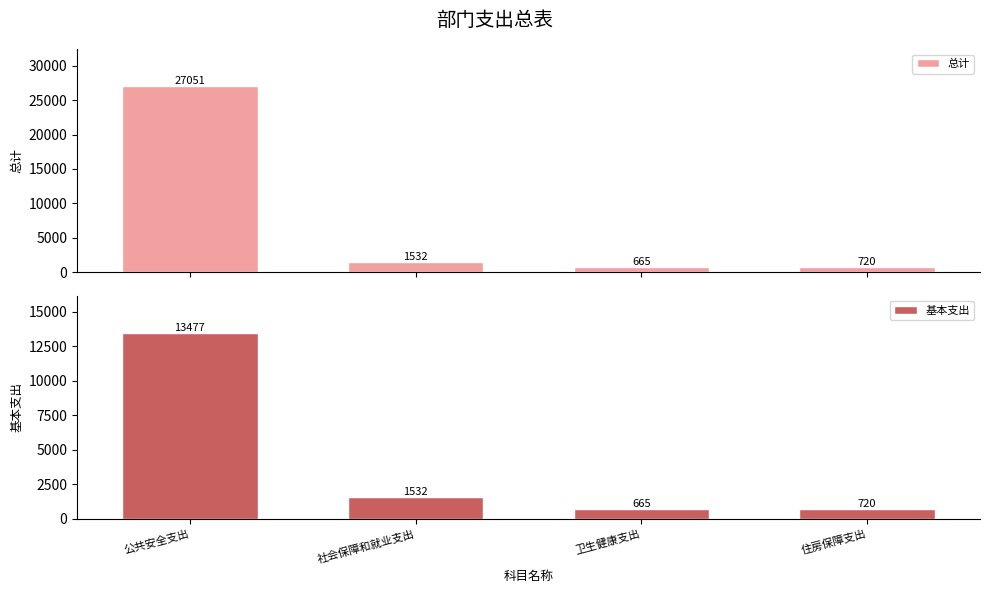

At which label is 基本支出 closest to 7070?

社会保障和就业支出